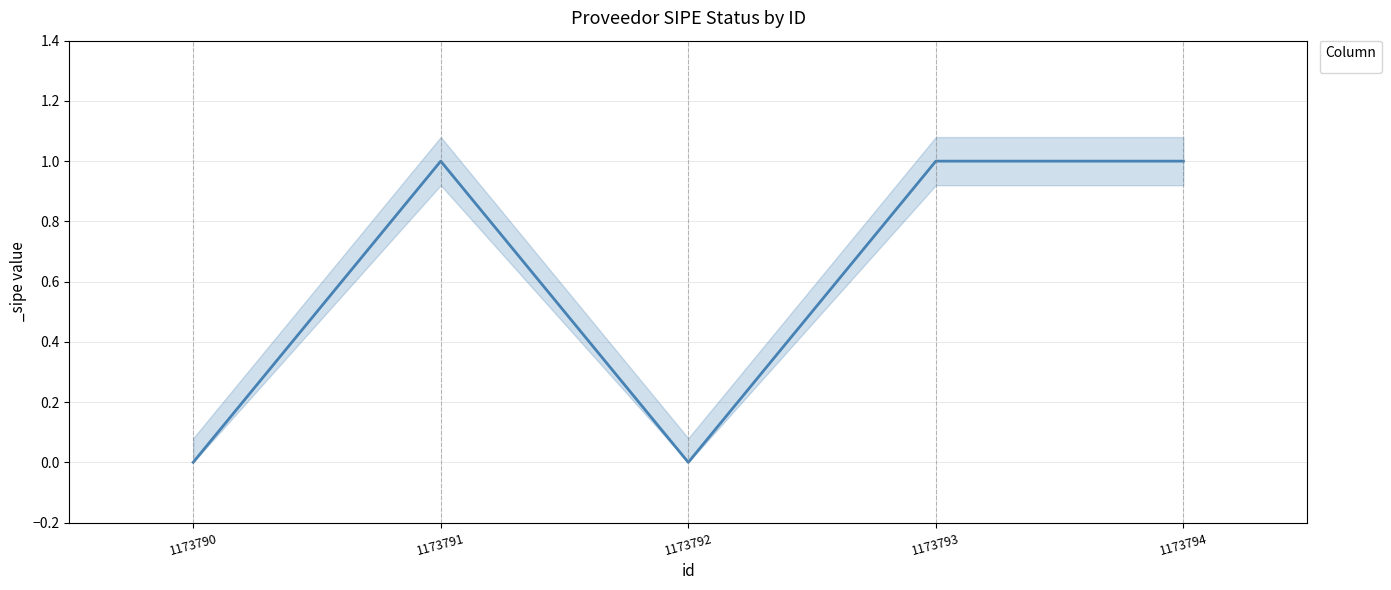

What is the difference between the values at 1173791 and 1173790?

1